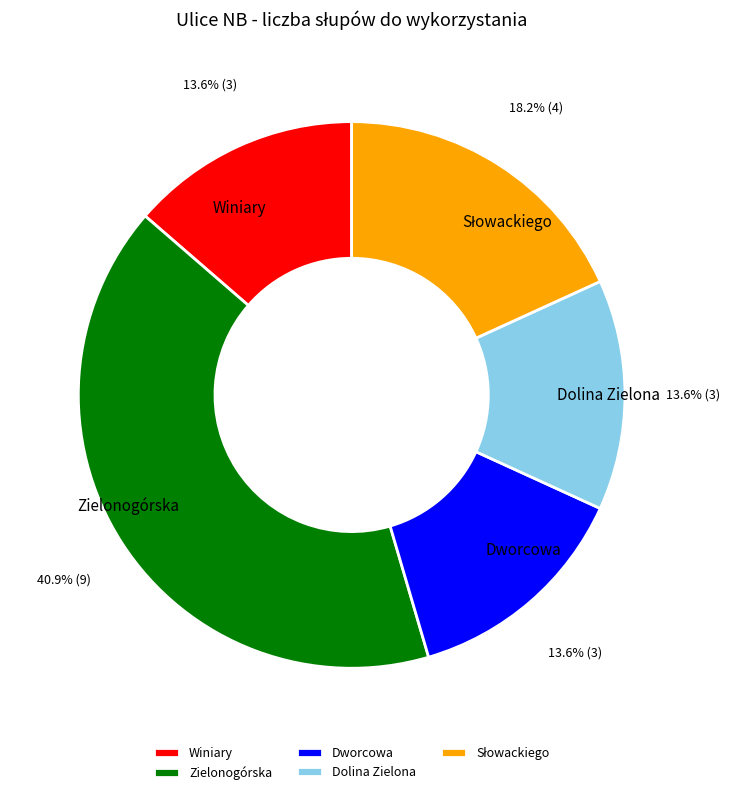

True or false: Winiary accounts for 28% of the total.

False